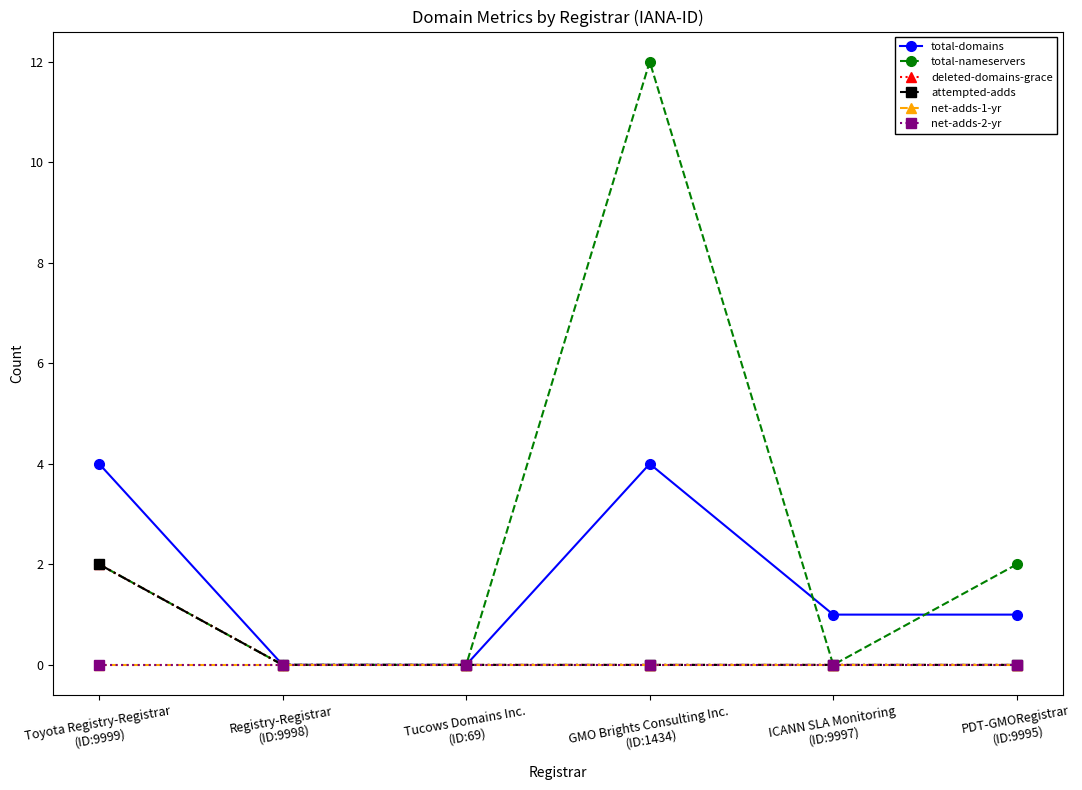

What is the sum of all total-nameservers values?

16